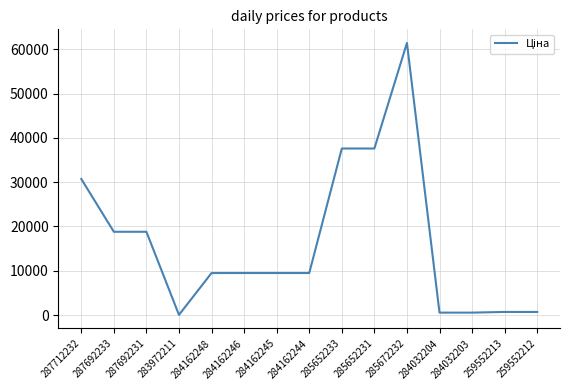

The chart shows a value of 61434.3 at 285672232. True or false?

True